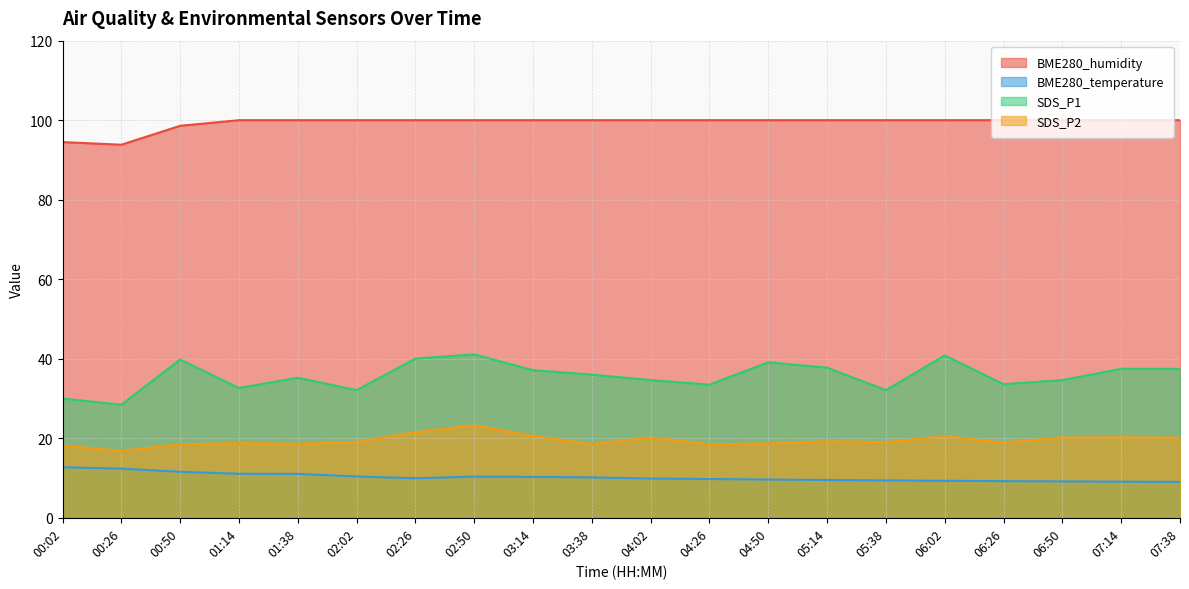

At 00:50, list the series in order from largest to smallest.

BME280_humidity, SDS_P1, SDS_P2, BME280_temperature